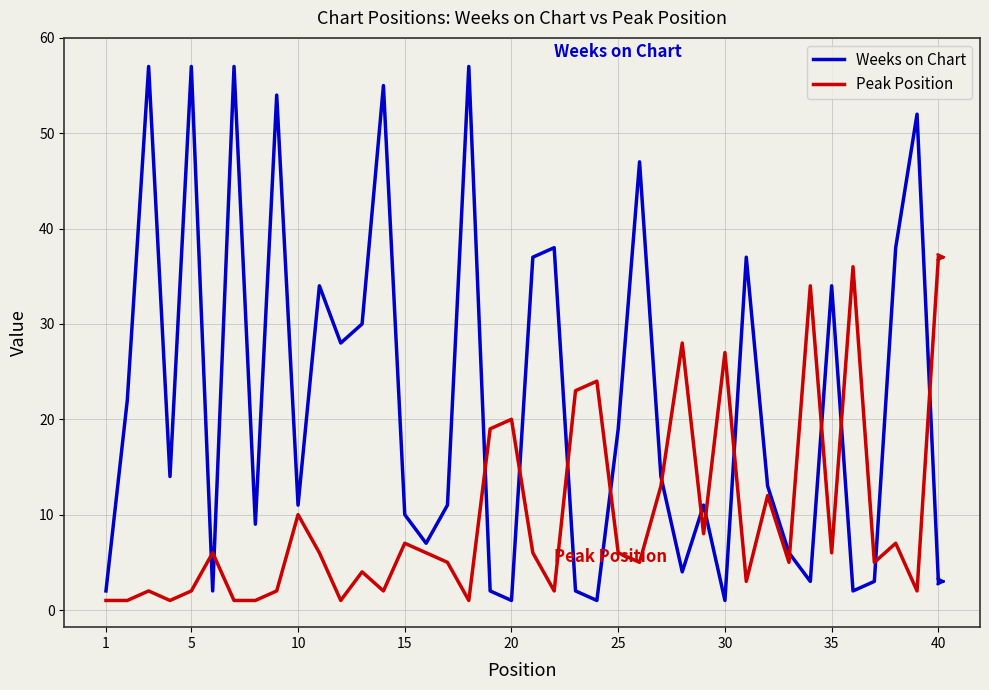

Which series ends up on top after the final intersection of Peak Position and Weeks on Chart?

Peak Position